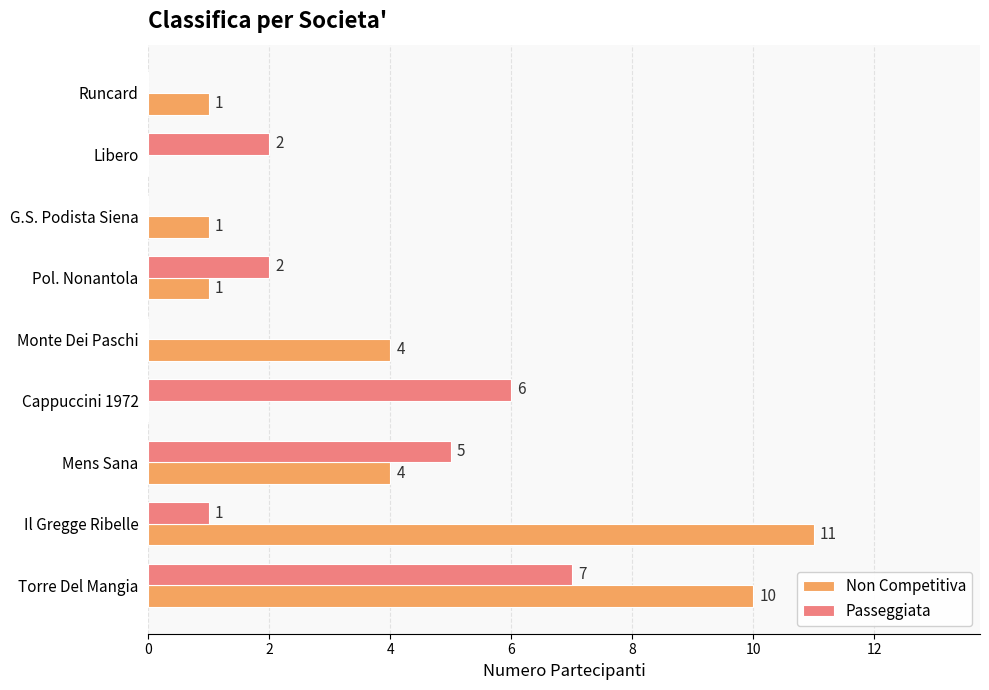

The Passeggiata series shows 2 at Il Gregge Ribelle. True or false?

False